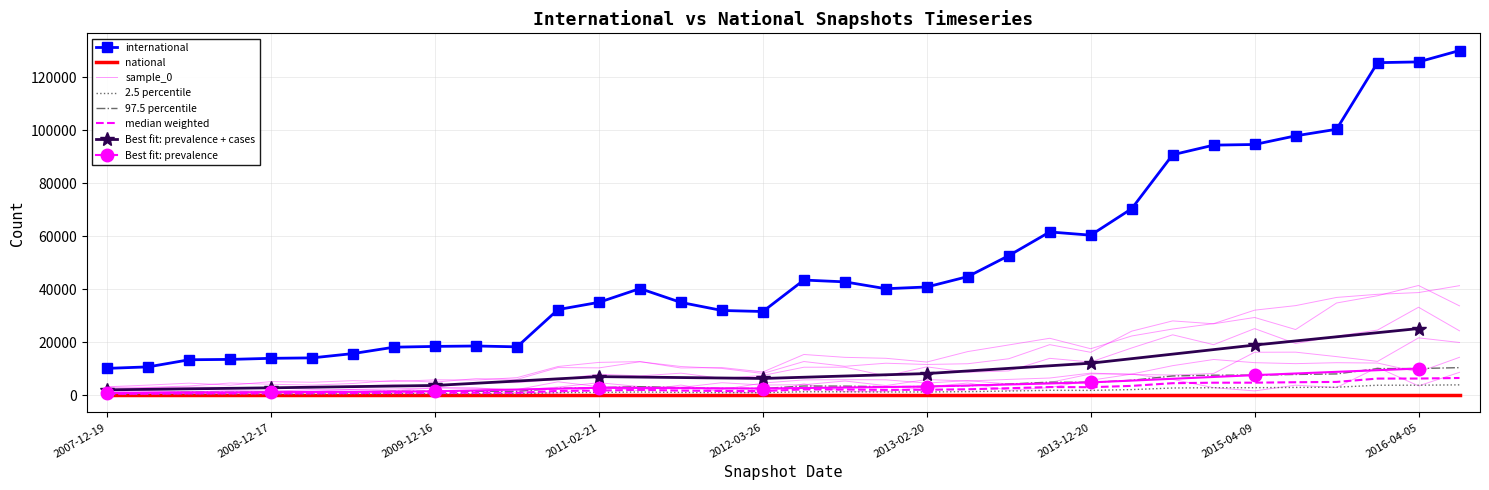

How many points are lower than both their immediate neighbors (excluding endpoints)?

4